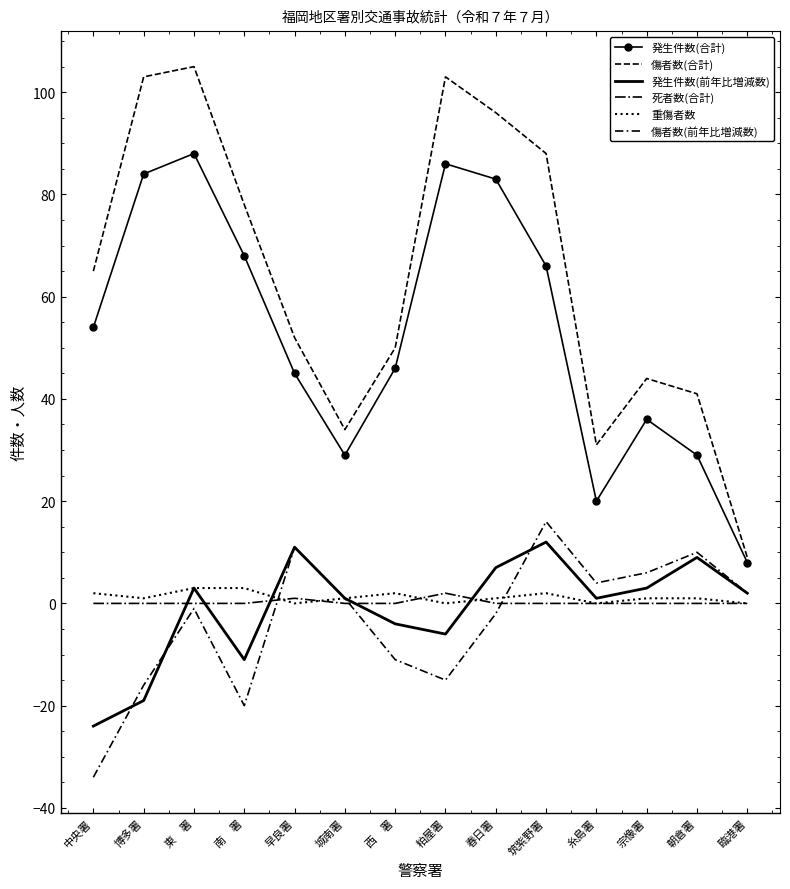

At how many categories does at least one series exceed 19?

13